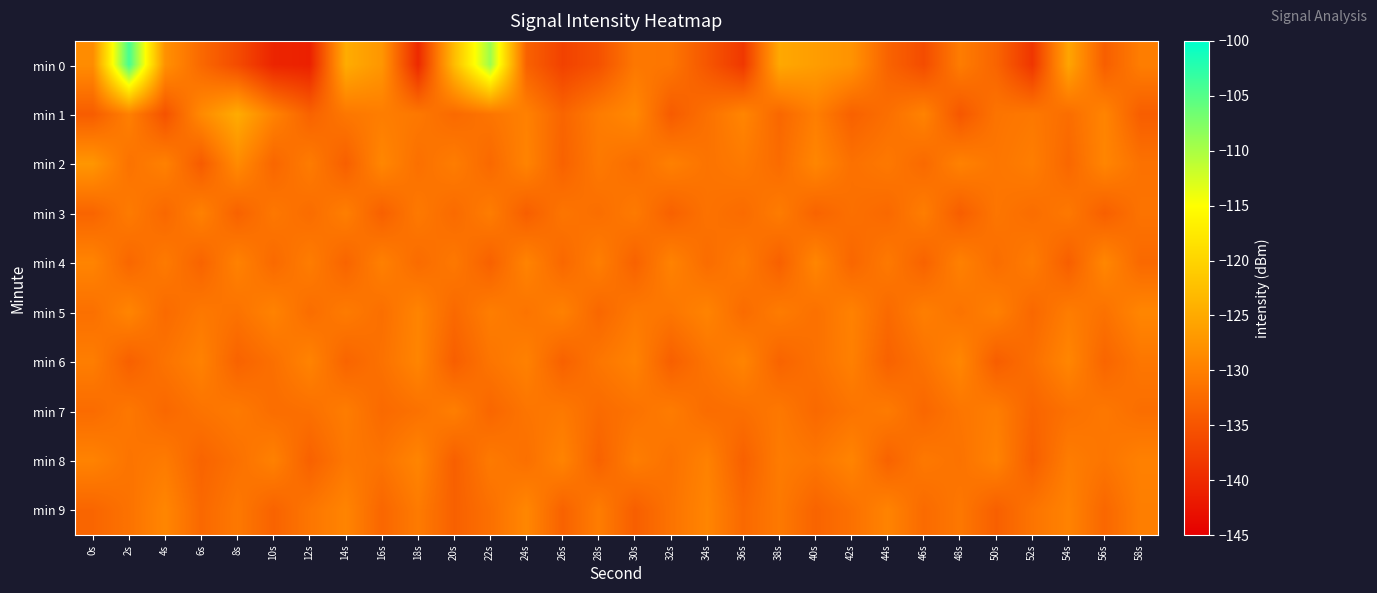

Which series changed the most between 22s and 36s?

min 0